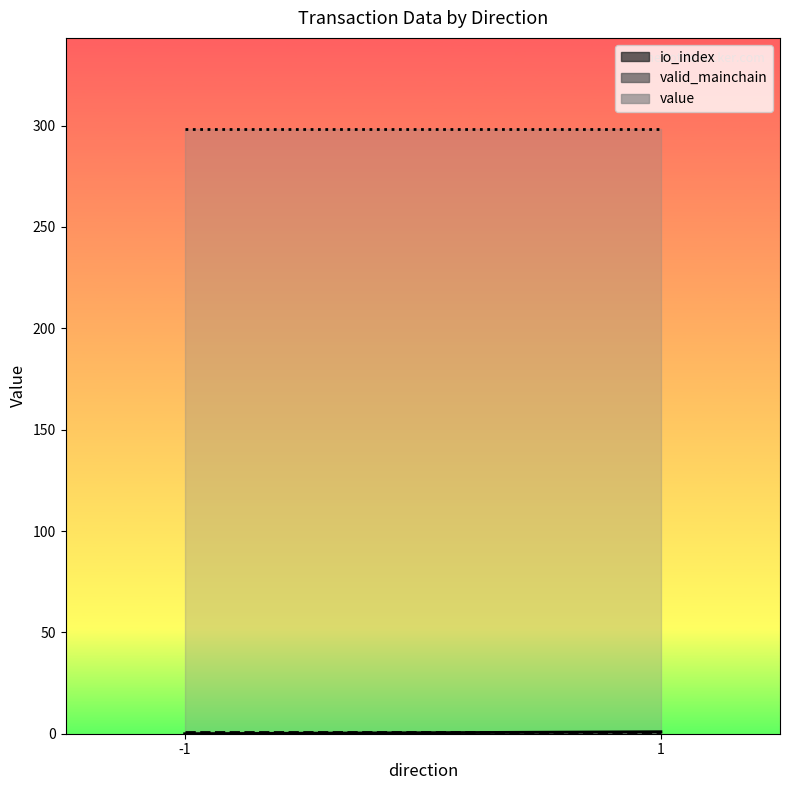

Does the chart display data point markers on the line(s)?

No